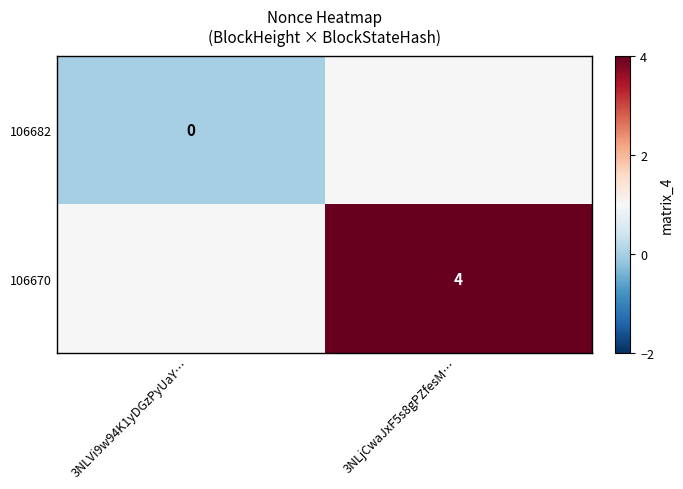

What is the spread (max minus min) of values at 3NLVi9w94K1yDGzPyUaY…?

1